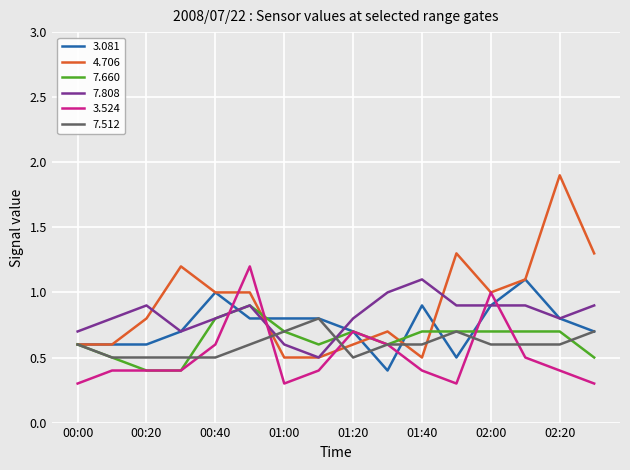

What is the lowest value of the 3.081 series?

0.4